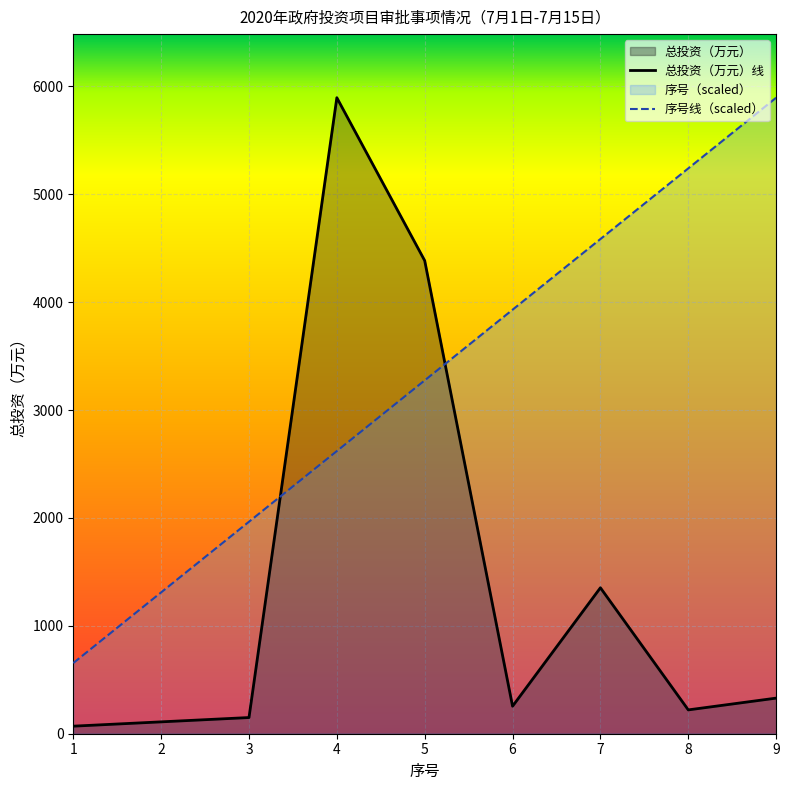

At which category does 总投资（万元） reach its first local valley?

6